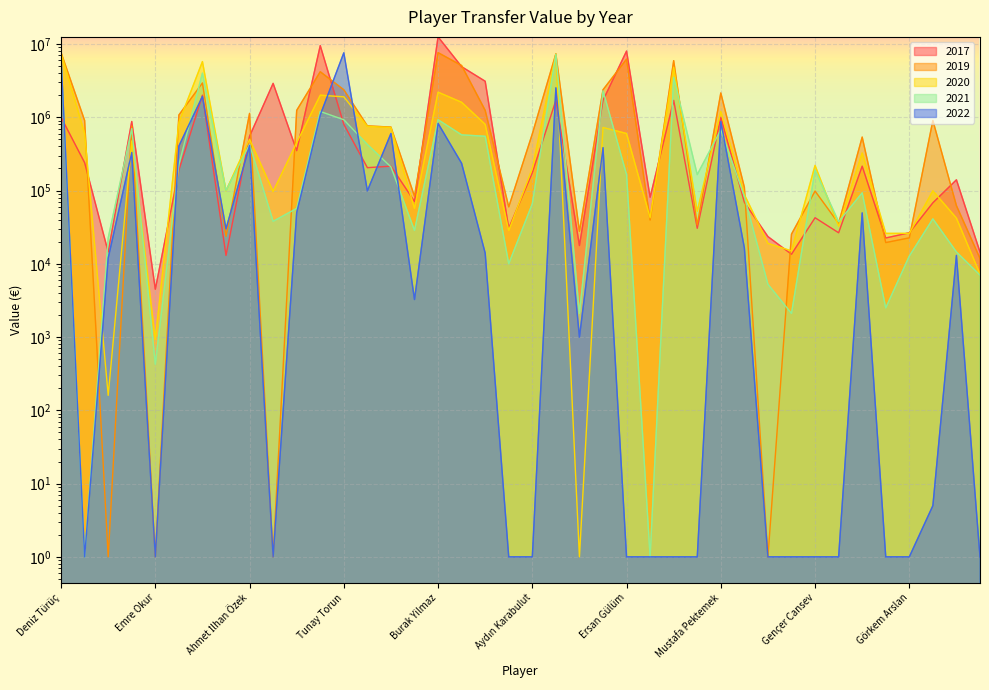

True or false: 2017 and 2021 cross at least once.

True